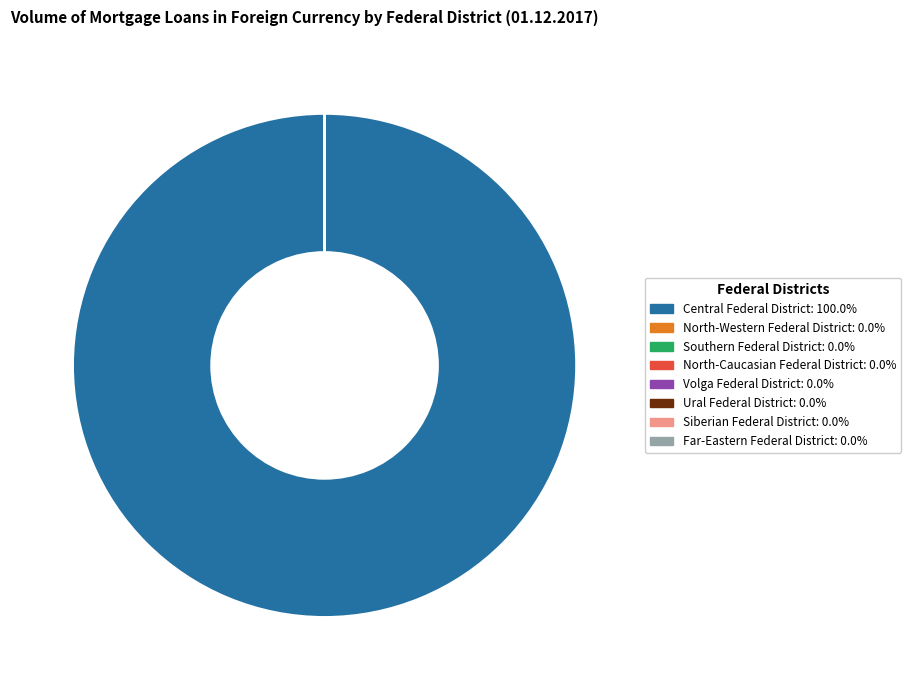

Does any single category account for the majority?

Yes